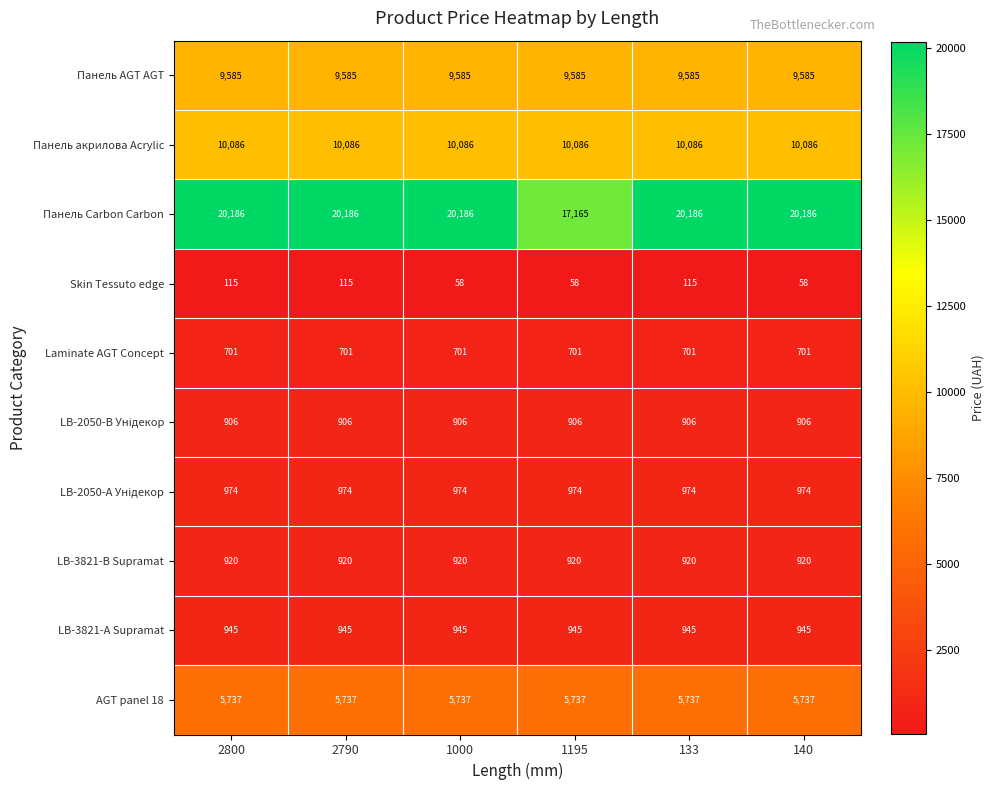

What is the maximum value for Панель акрилова Acrylic?

10086